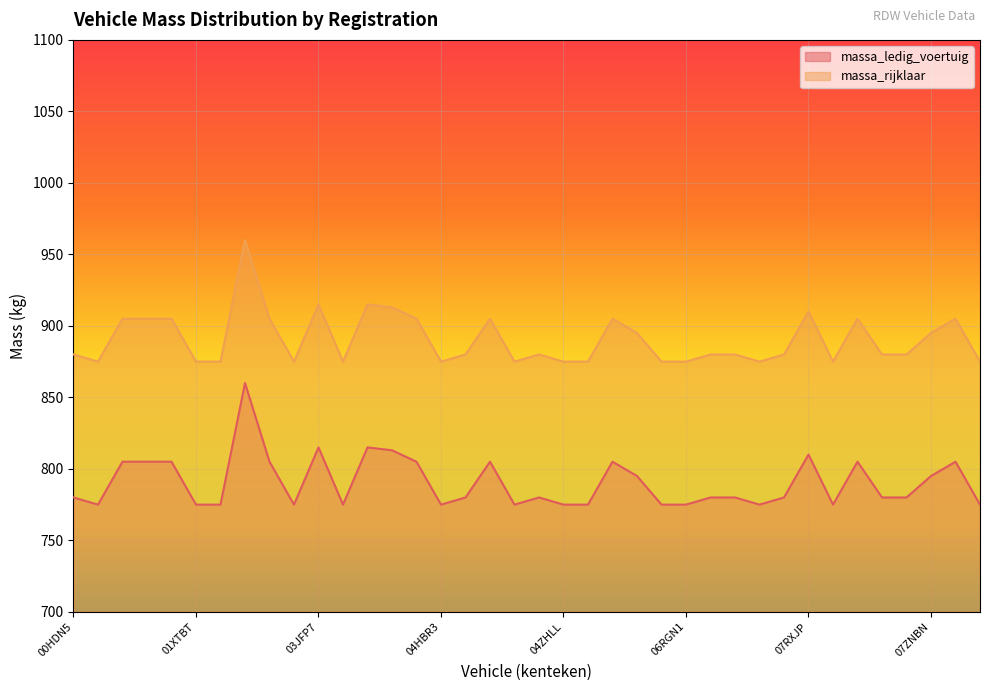

Where is the first local minimum for massa_rijklaar?

00LHJ7